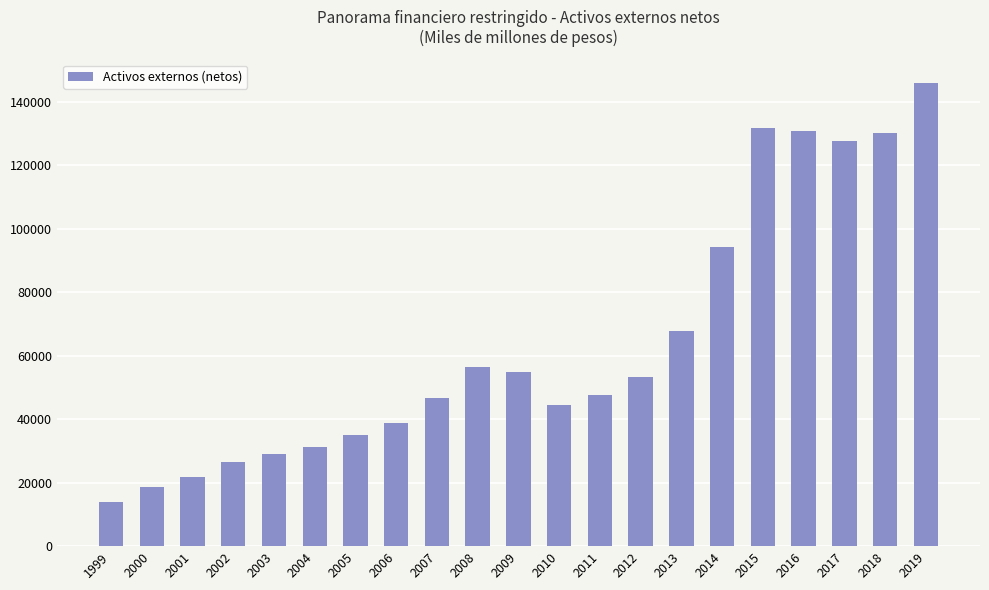

What is the minimum value shown in the chart?

13837.5